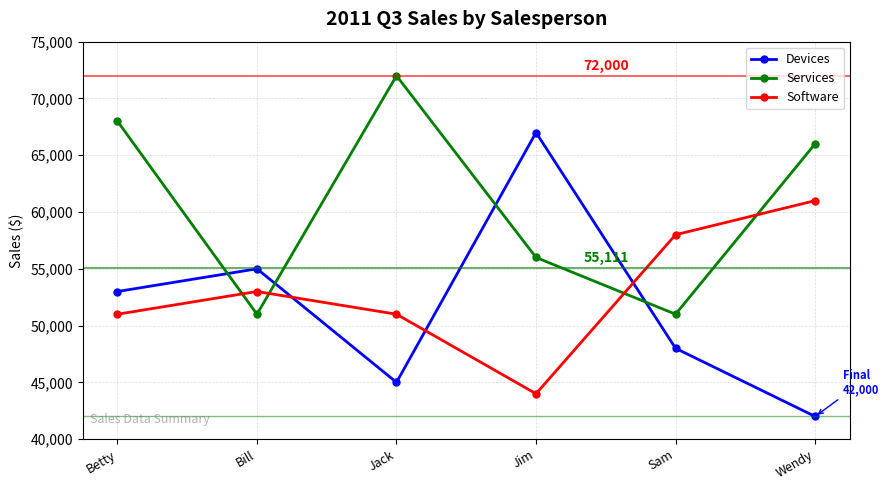

What position from the right is Bill?

5